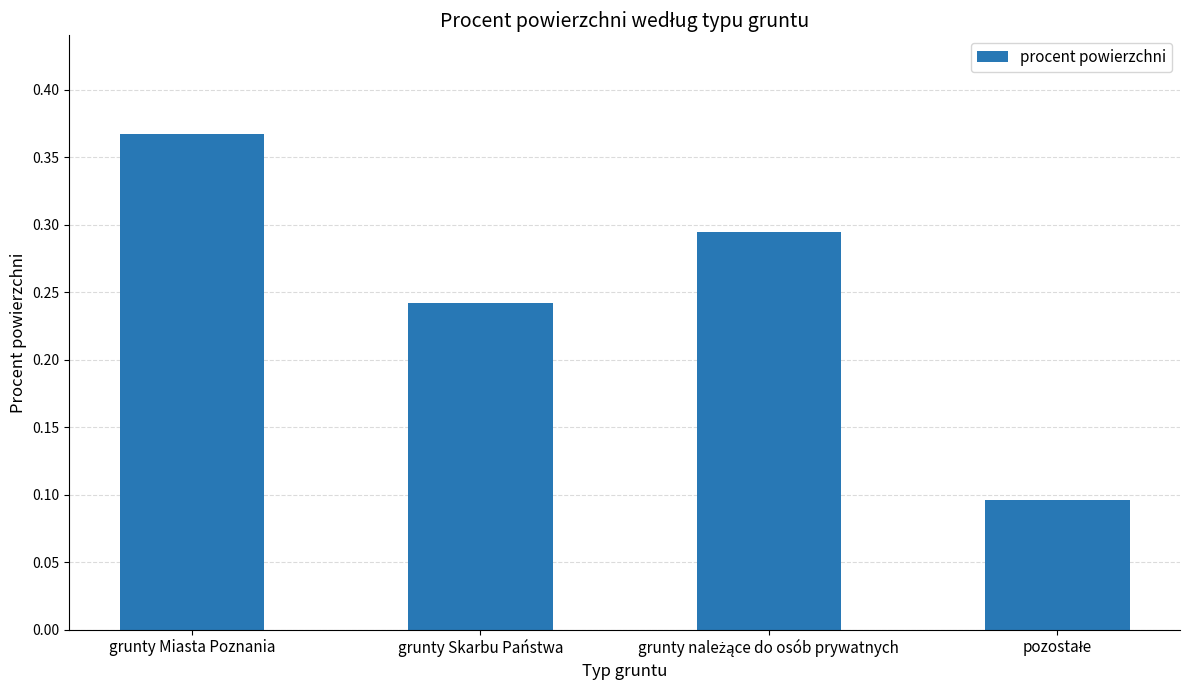

What is the sum of all values?

1.0